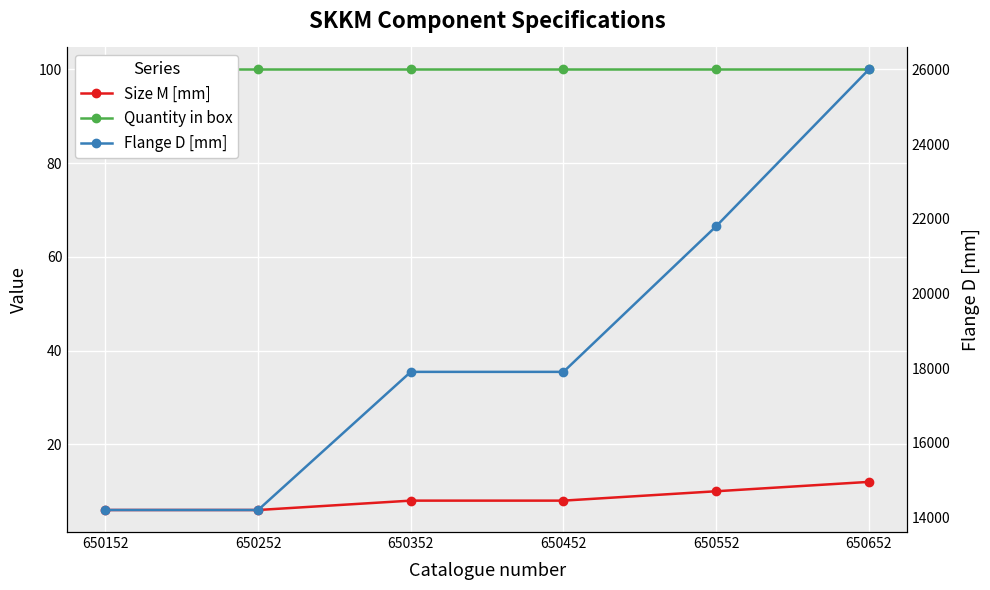

What is the total value across all series at 650652?

26112